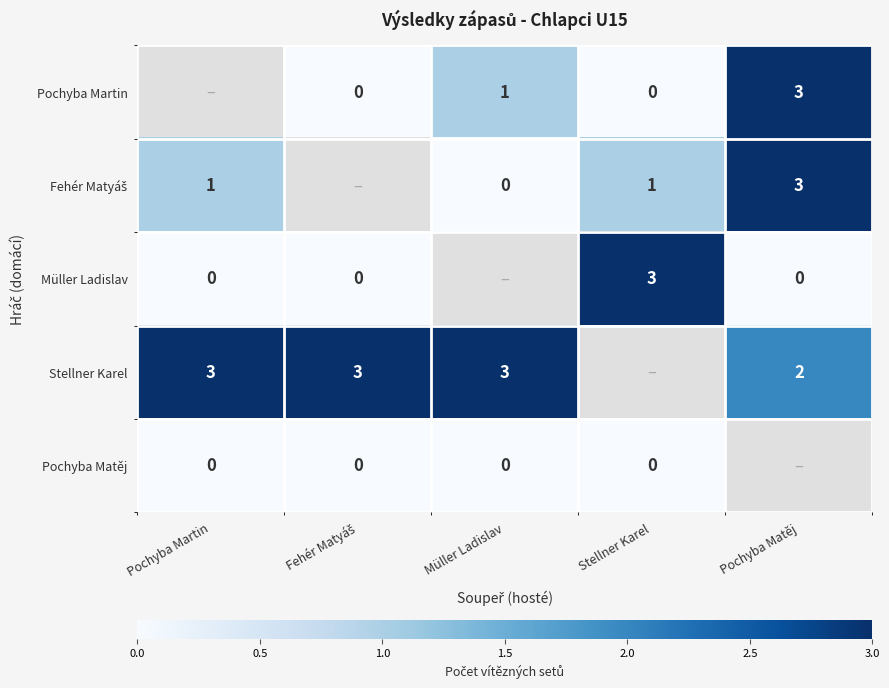

What is the sum of the Stellner Karel values at Pochyba Martin and Pochyba Matěj?

5